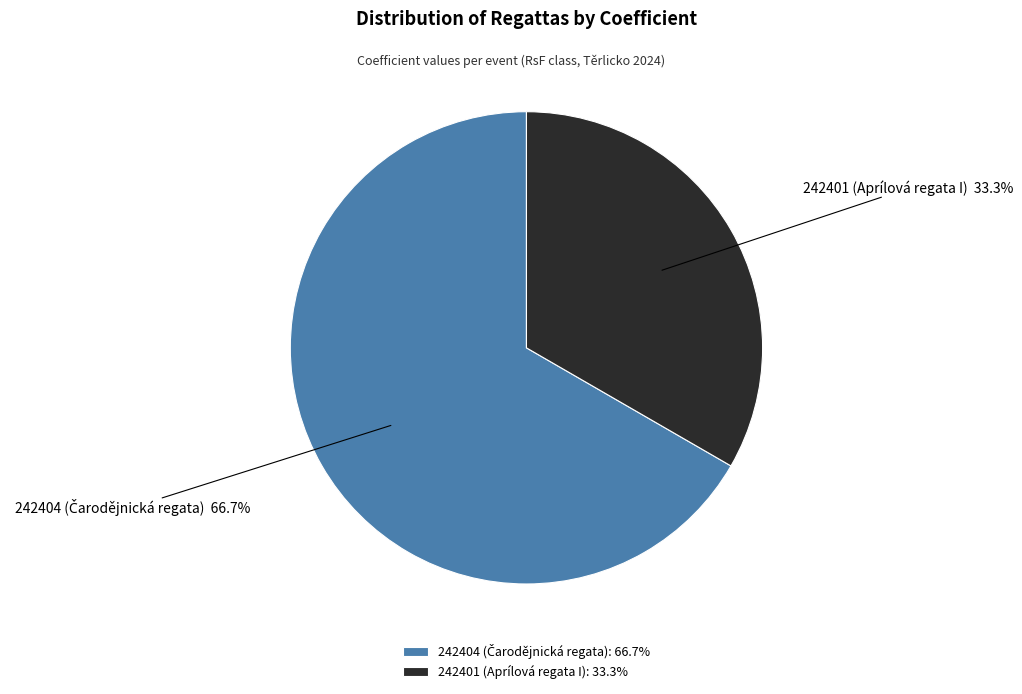

What percentage is NOT represented by 242401 (Aprílová regata I)?

66.7%